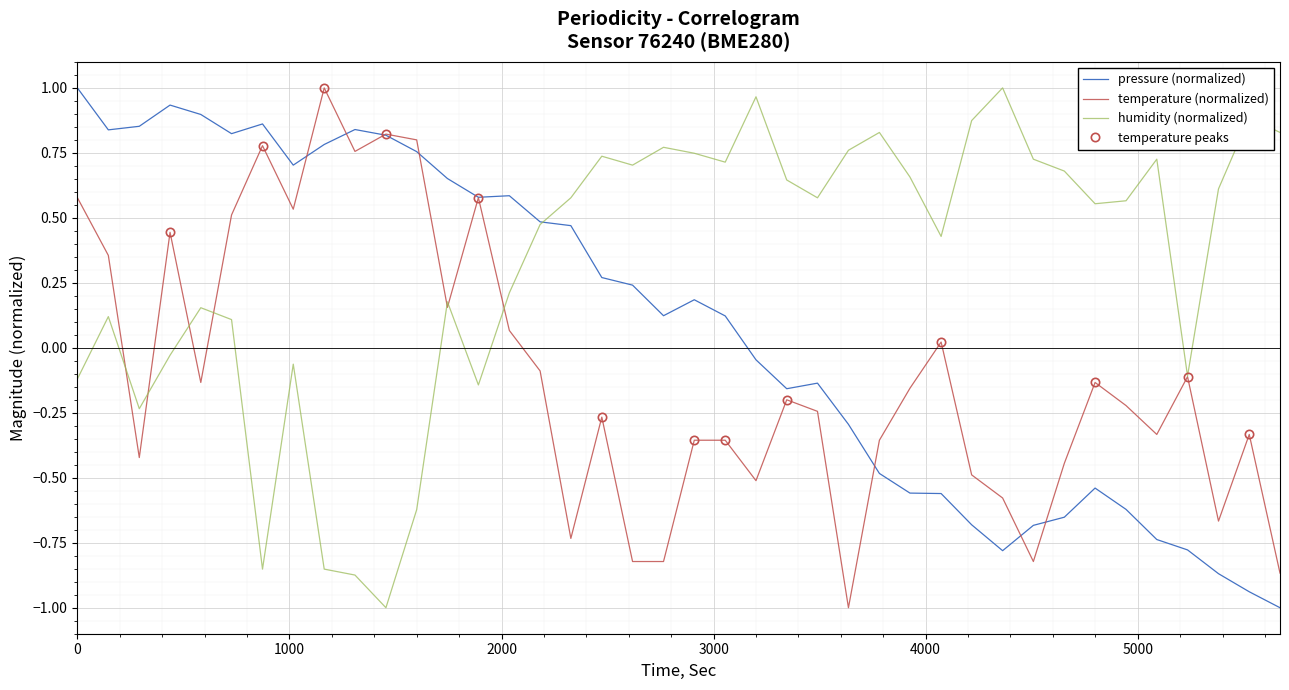

Is it true that humidity equals 0.8 at 33?

False